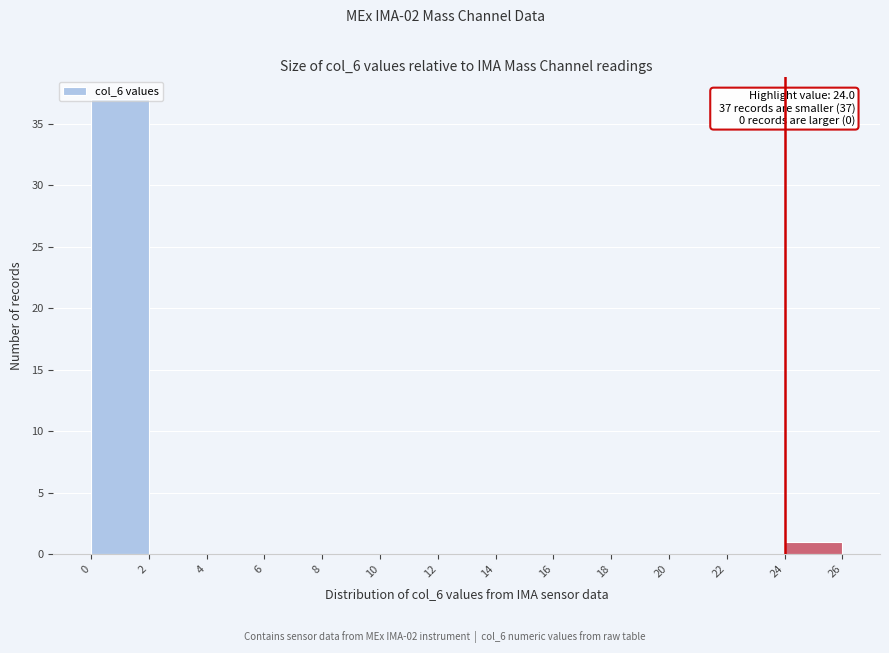

Over which range of the x-axis is the bar tallest?

0 to 2